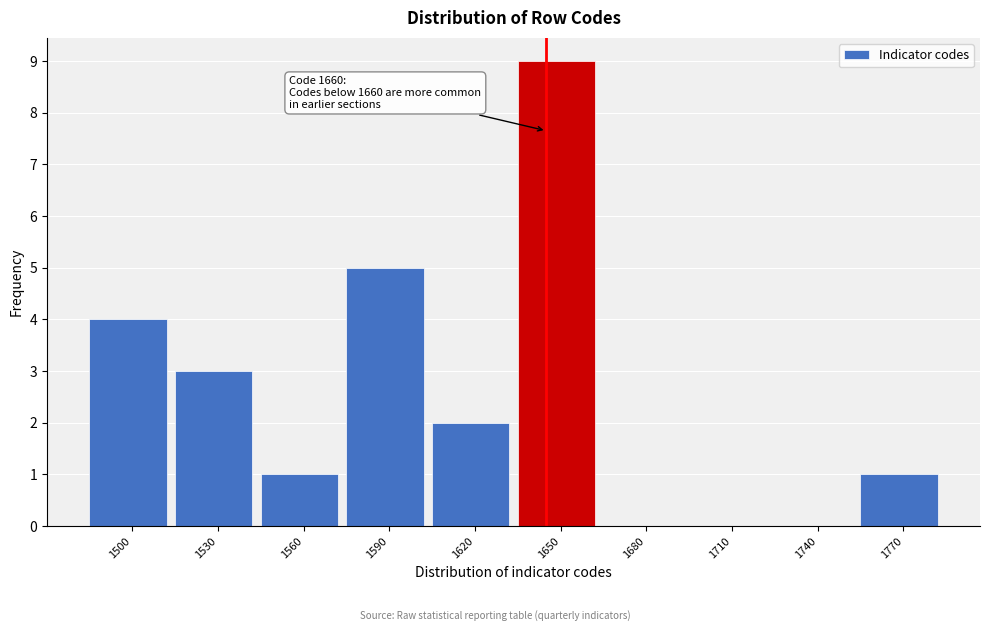

Reading left to right, list all the values displayed in this chart.

1500=4	1530=3	1560=1	1590=5	1620=2	1650=9	1680=0	1710=0	1740=0	1770=1